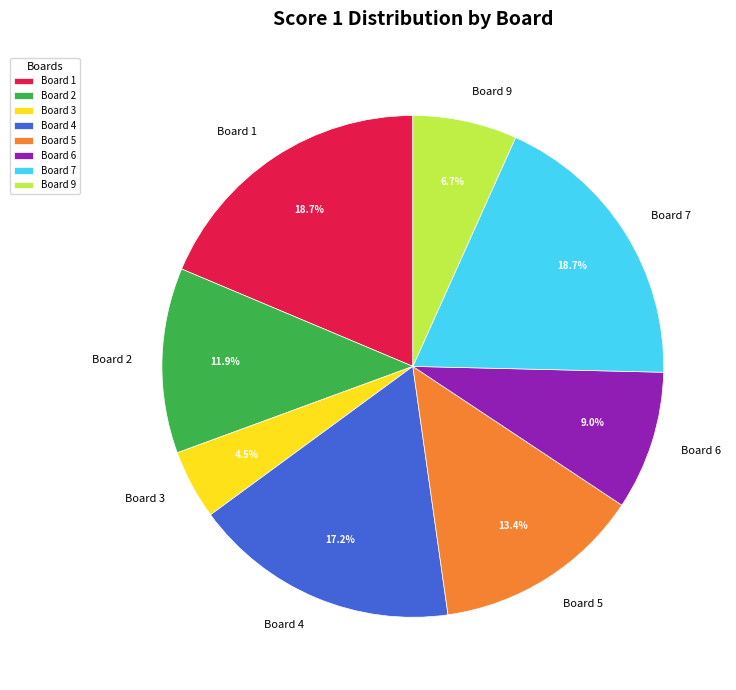

Does Board 3 represent more than half of the total?

No